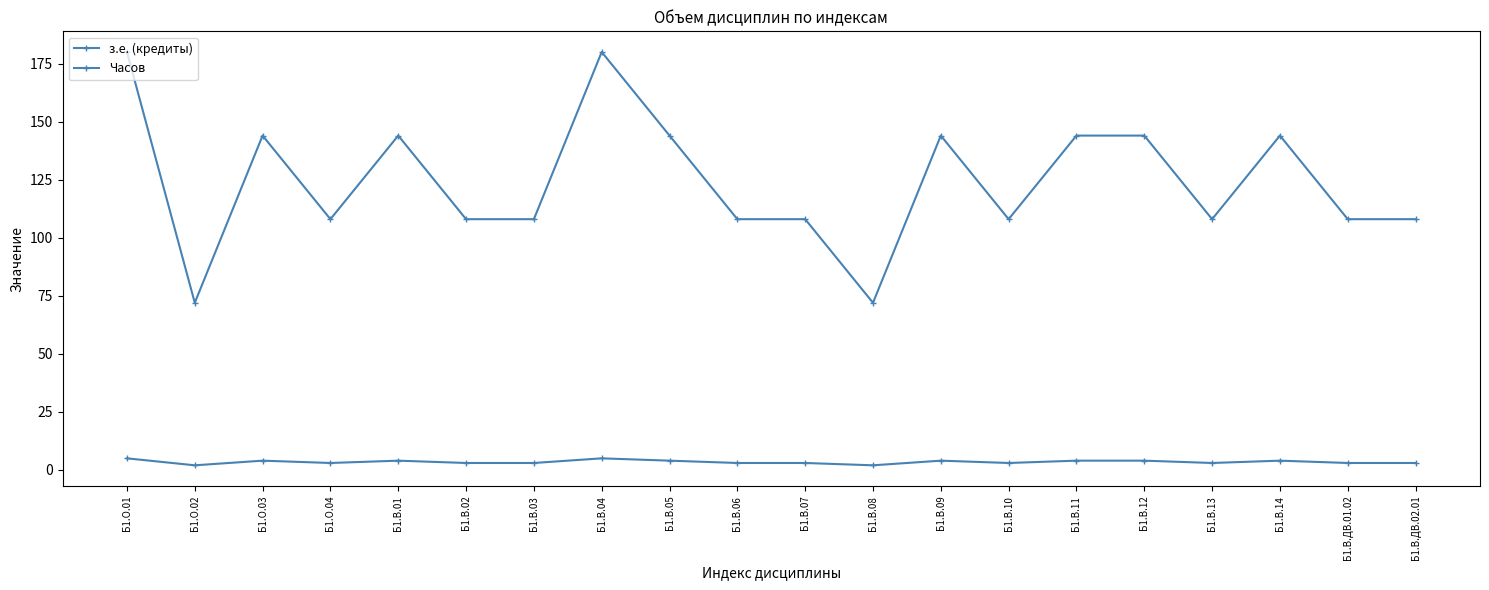

Rank the series at Б1.О.01 from lowest to highest value.

з.е. (кредиты), Часов